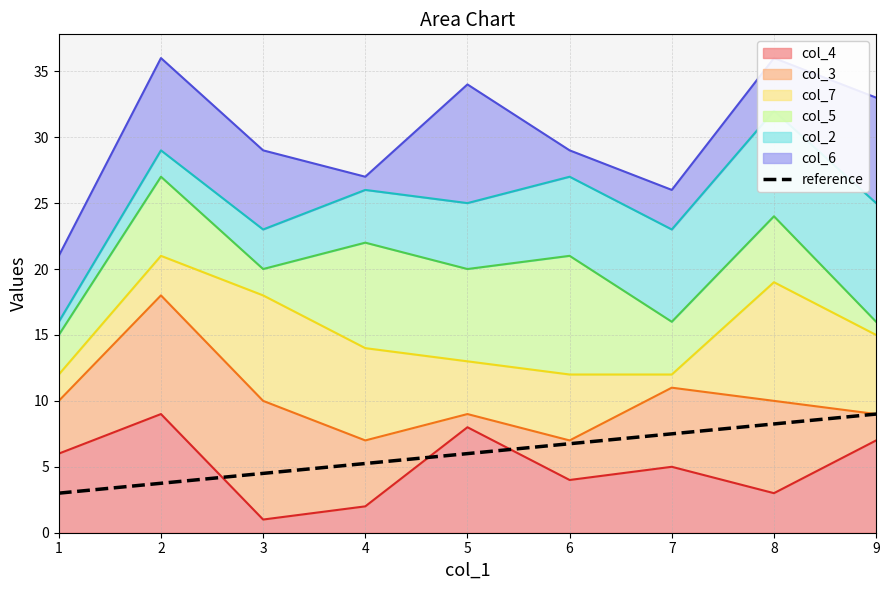

List the labels in order of value, smallest first.

1, 2, 3, 4, 5, 6, 7, 8, 9